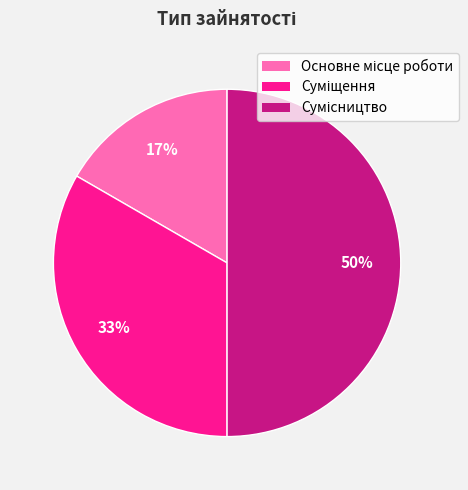

To the nearest percent, what is the difference between the largest and smallest slice percentages?

33%